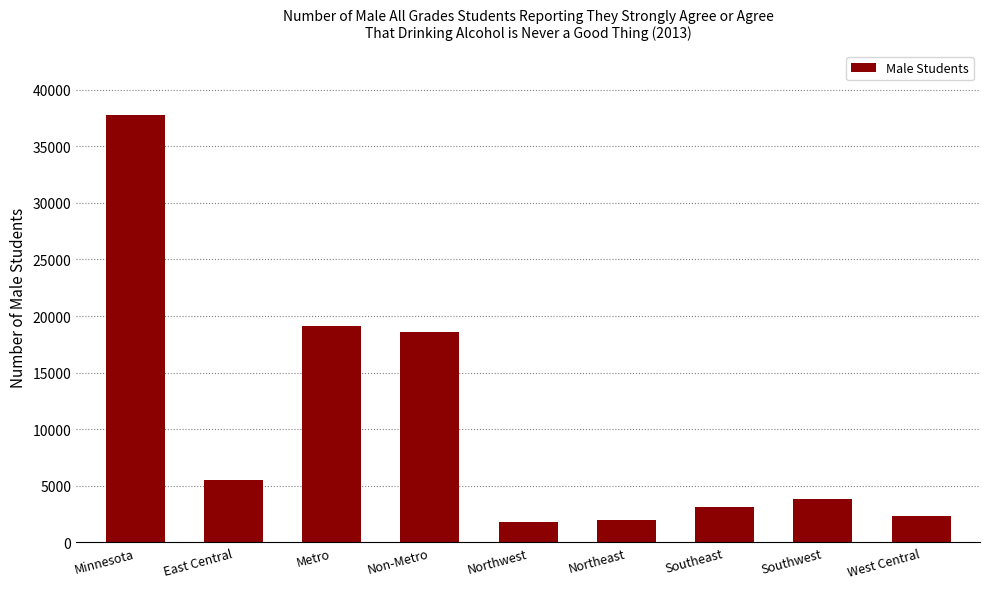

What is the sum of the values at Southwest and Non-Metro?

22446